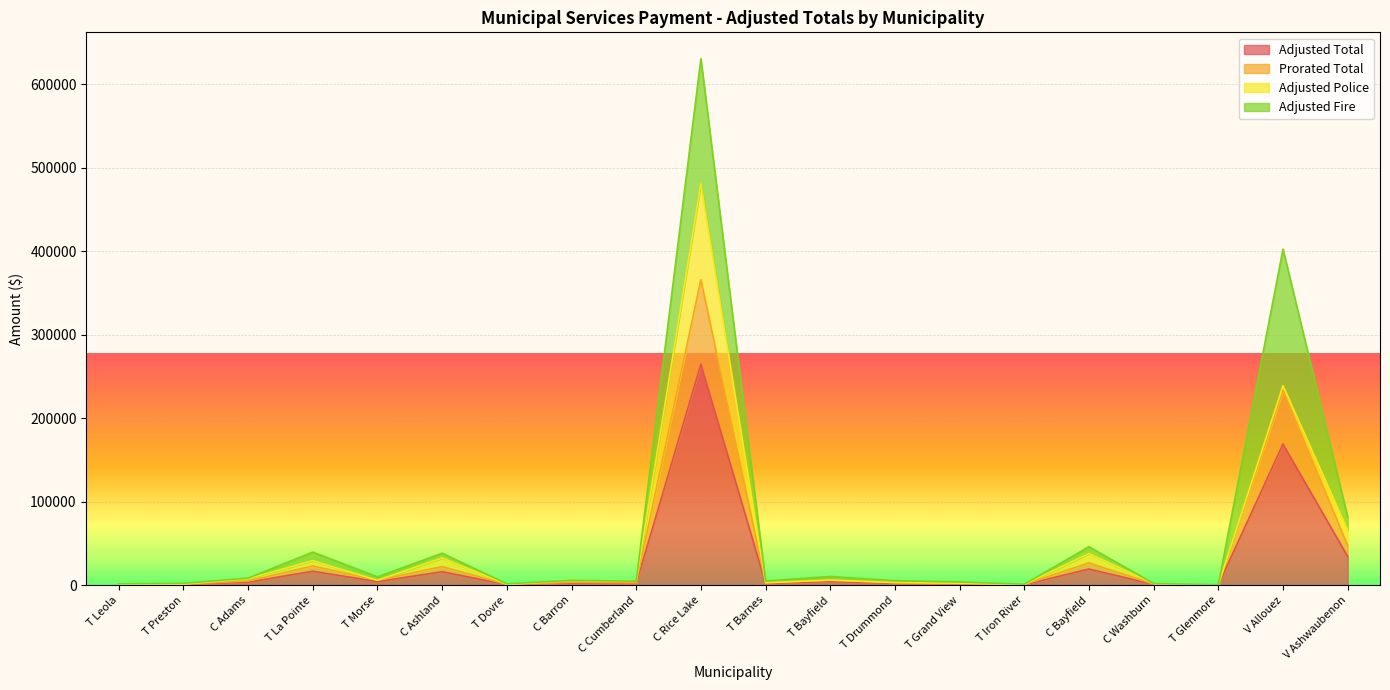

What is the highest value of the Adjusted Total series?

264699.2